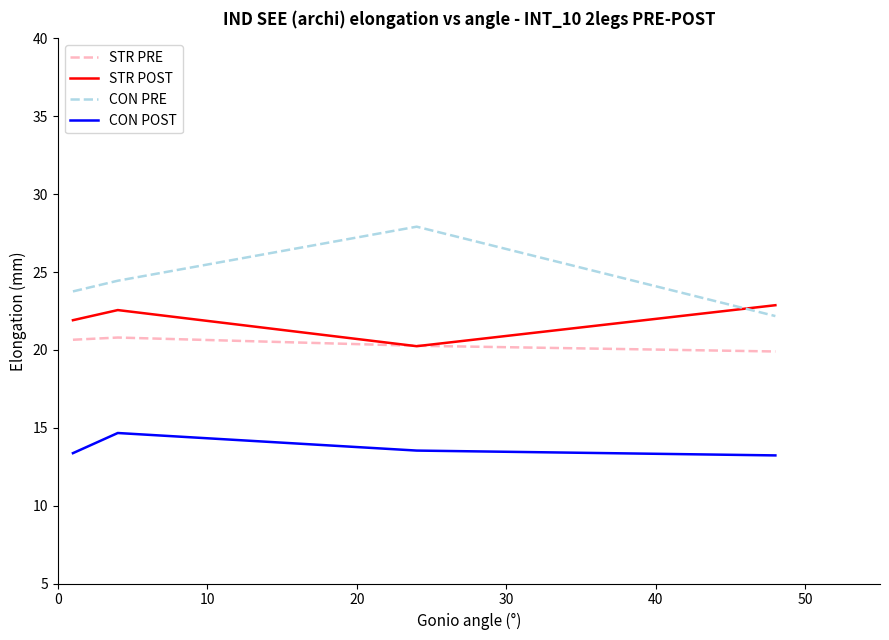

Which series has the largest range (max minus min)?

CON PRE